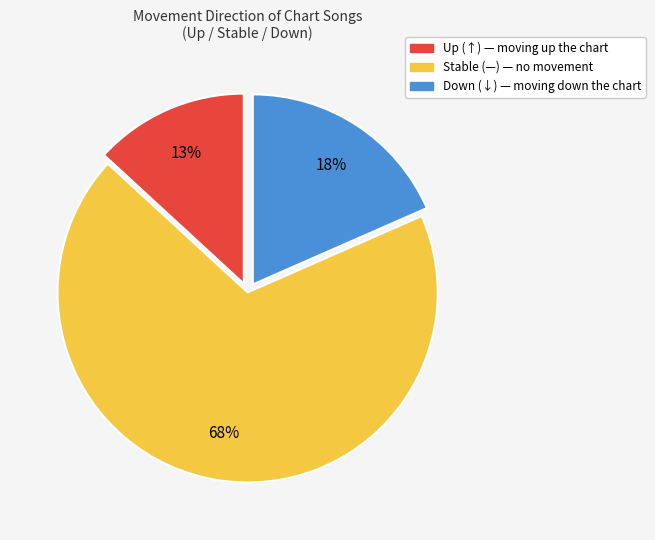

Is there a majority slice in this chart?

Yes